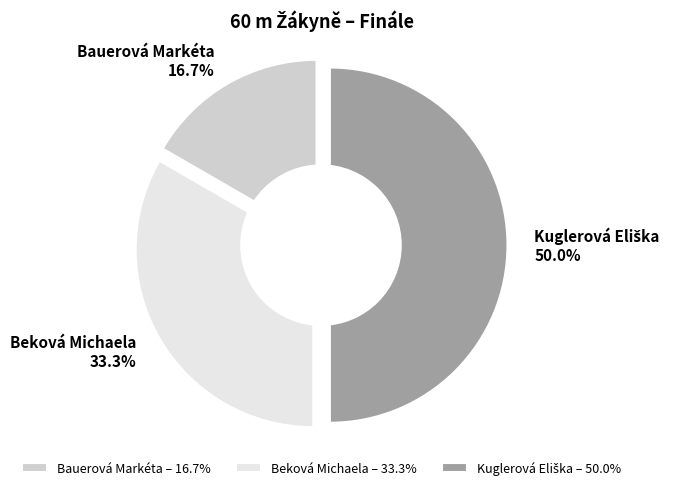

The Kuglerová Eliška slice represents 35% of the pie. True or false?

False